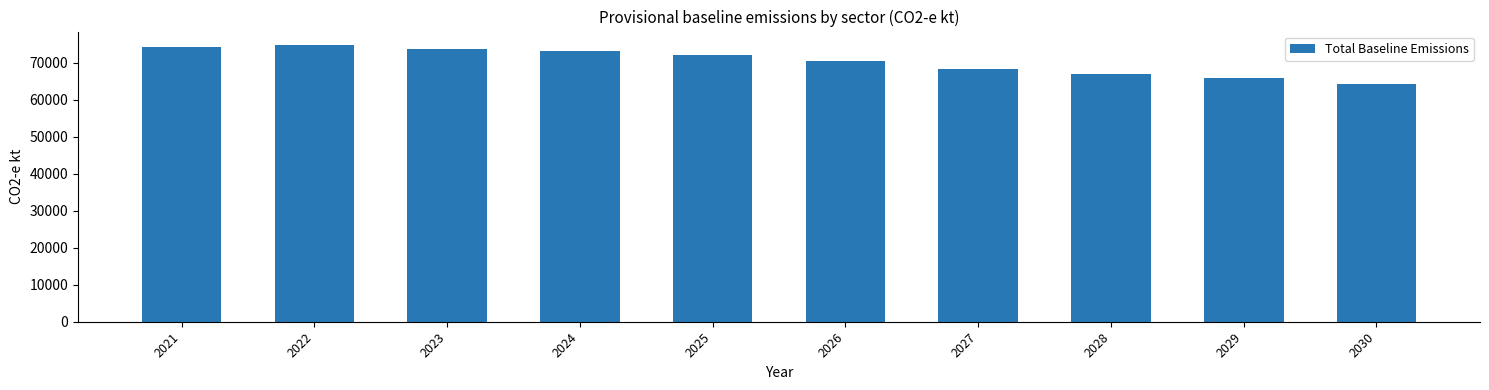

Reading left to right, extract all data points from this chart.

2021=74132.4	2022=74657.8	2023=73787.9	2024=73064.8	2025=72006.9	2026=70523.3	2027=68349.0	2028=66923.7	2029=65738.6	2030=64129.6